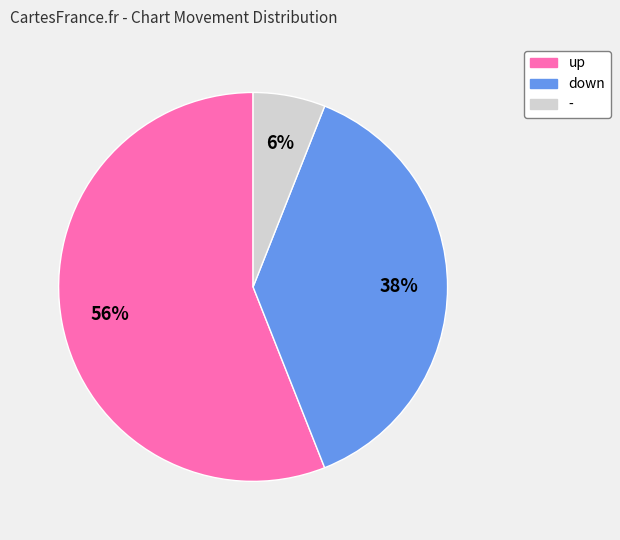

Is the sum of down and up greater than half?

Yes